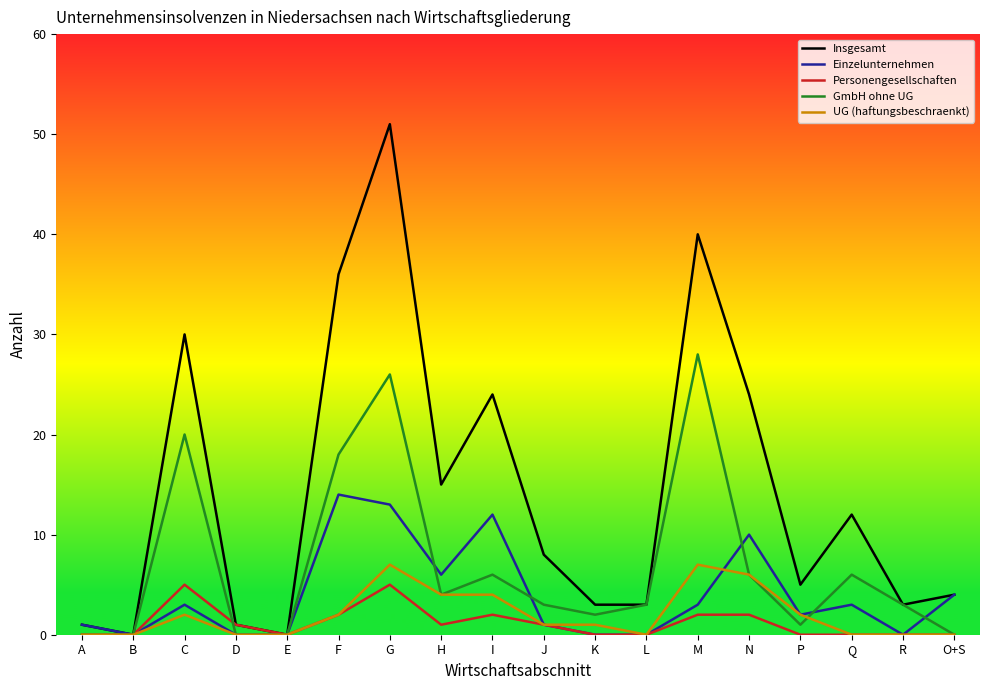

Which series has the largest range (max minus min)?

Insgesamt